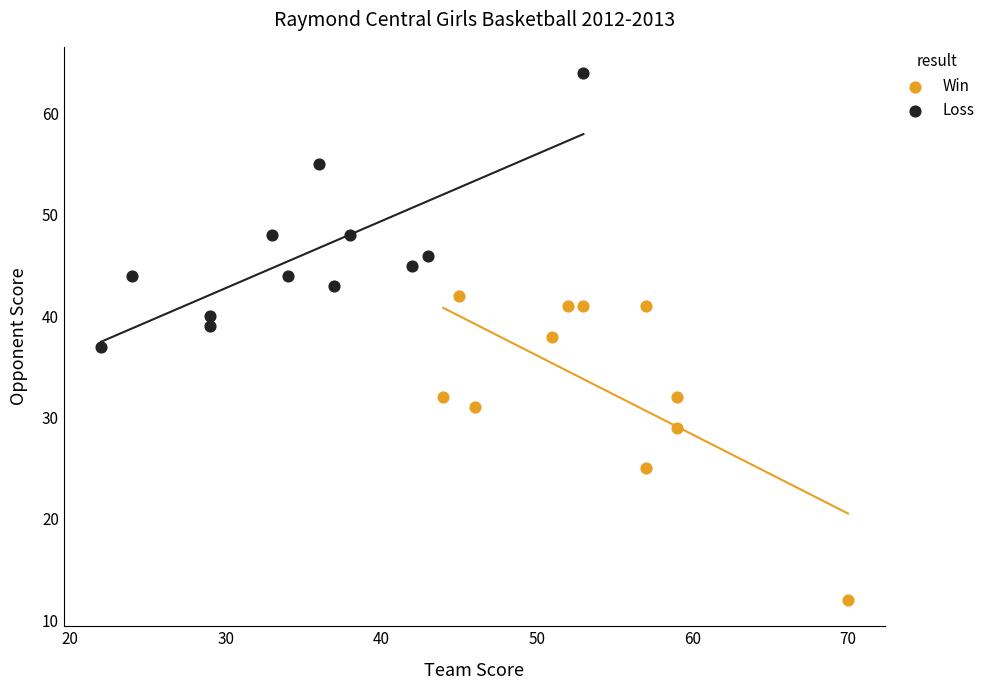

Which series reaches the maximum Y coordinate?

Loss